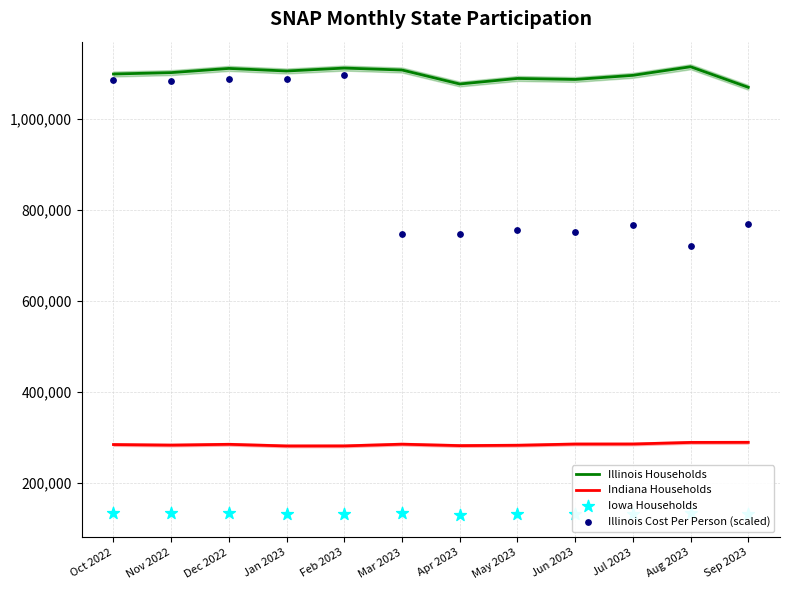

At how many categories does at least one series exceed 730120?

12